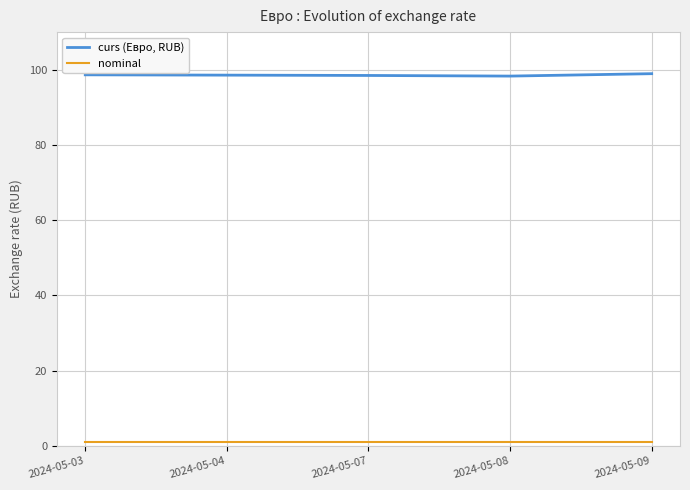

Which series has the largest total across all categories?

curs (Евро, RUB)